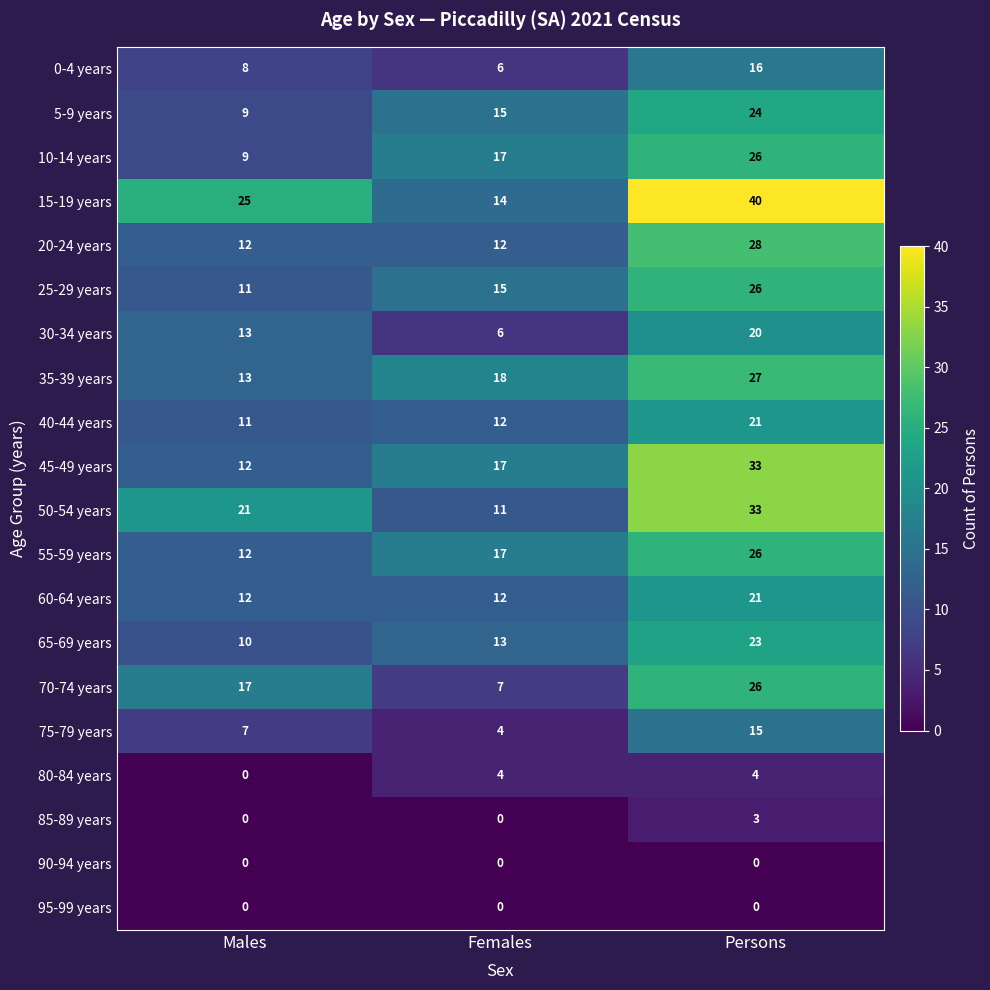

What value does the 15-19 years series have at Persons?

40